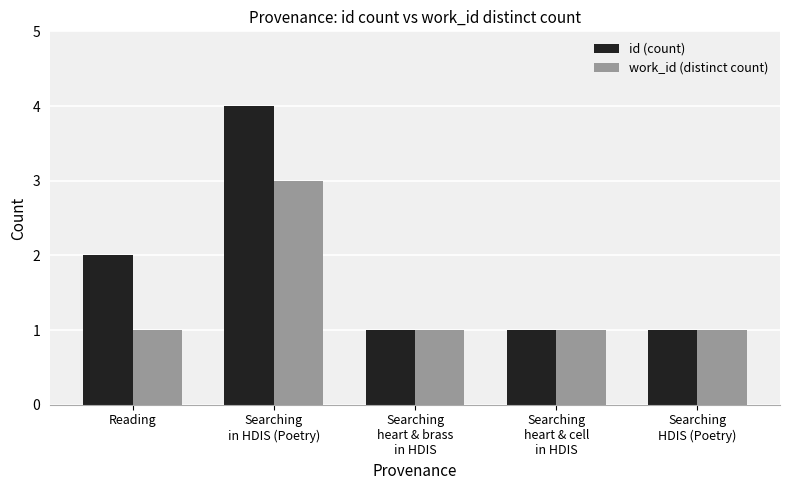

What are all the series names shown in the legend?

id (count), work_id (distinct count)